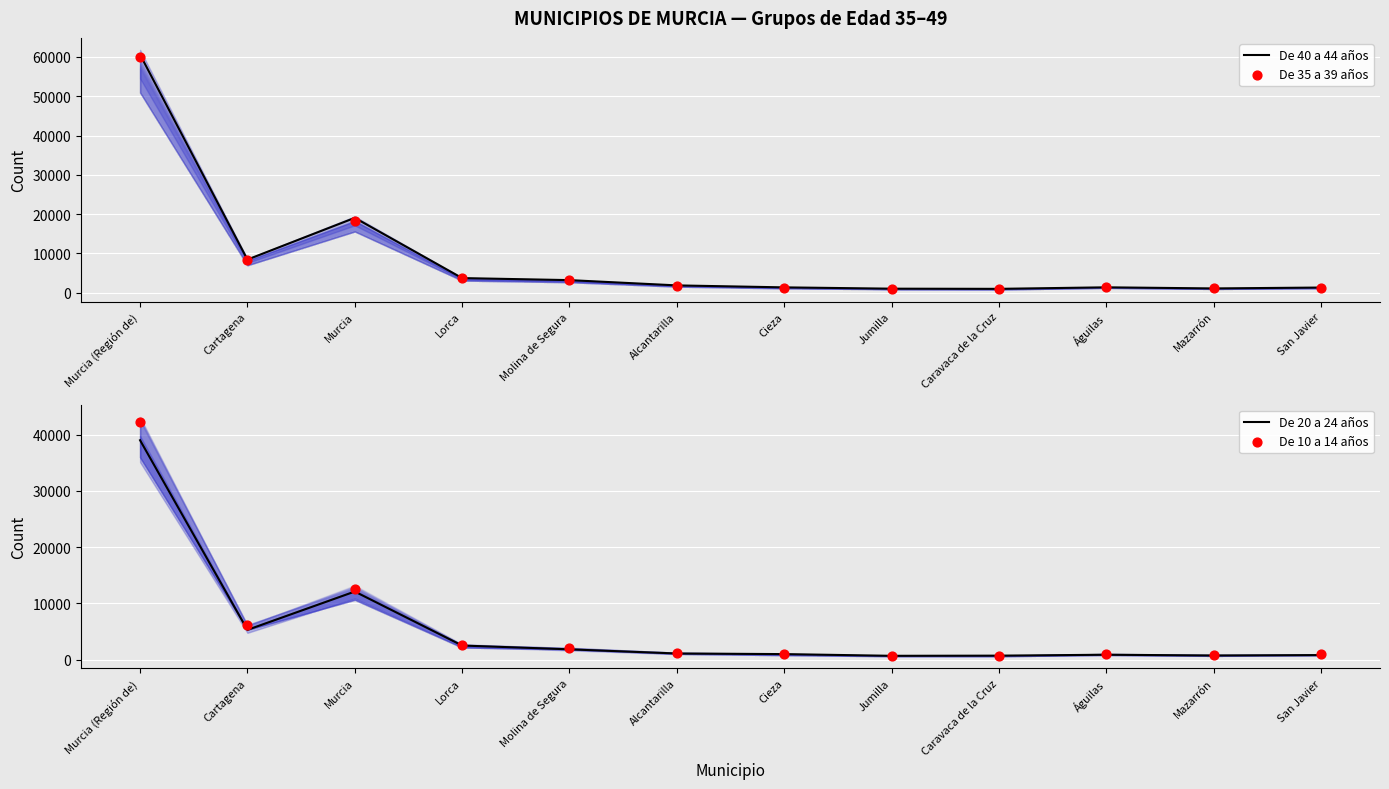

What are all the series names shown in the legend?

De 40 a 44 años, De 35 a 39 años, De 20 a 24 años, De 10 a 14 años